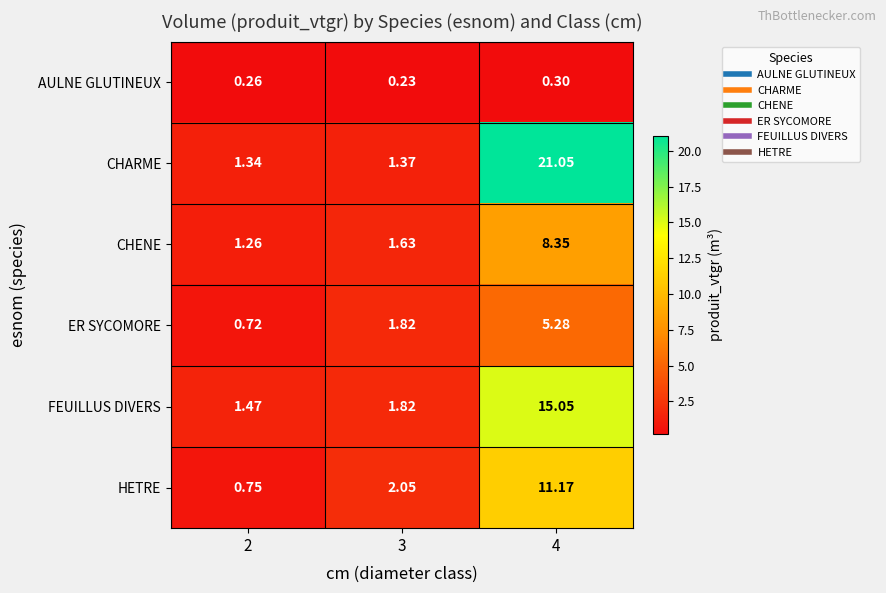

Which series changed the most between 2 and 4?

CHARME